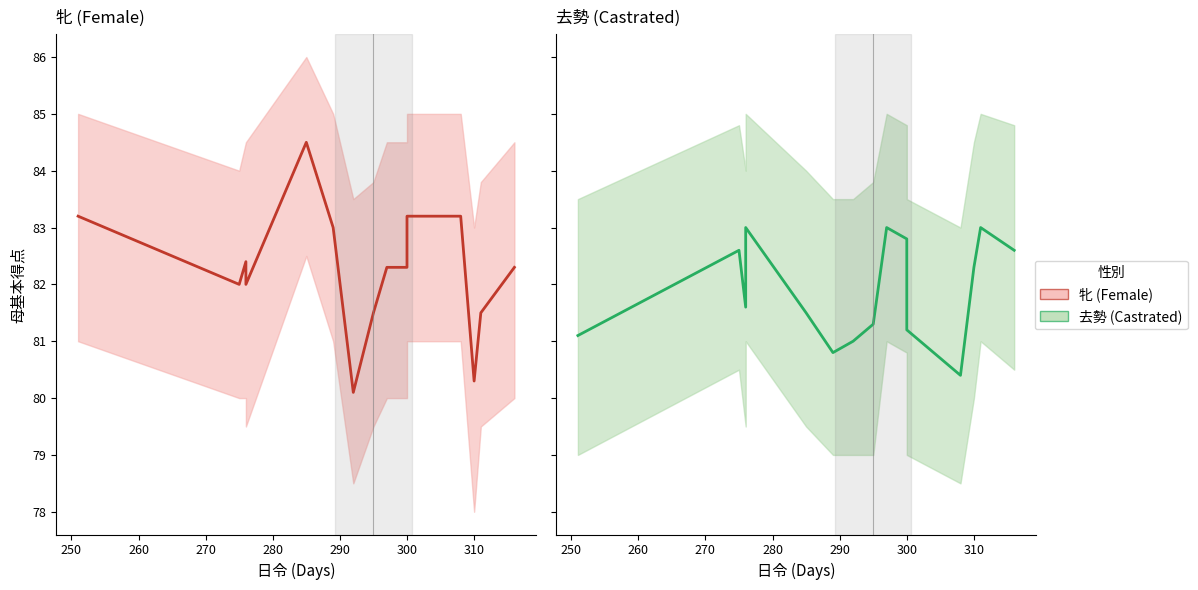

What is the lowest value of the 去勢 (Castrated) mean series?

80.4